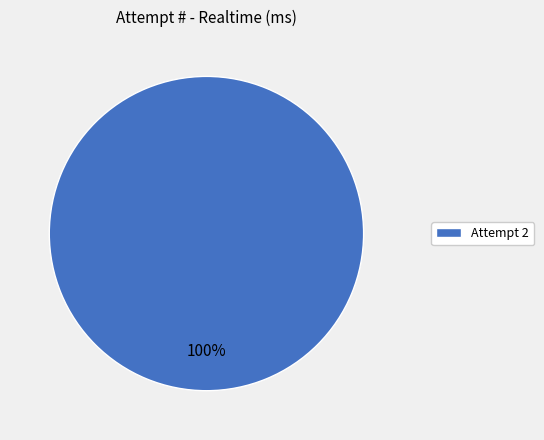

True or false: Attempt 2 accounts for 100% of the total.

True